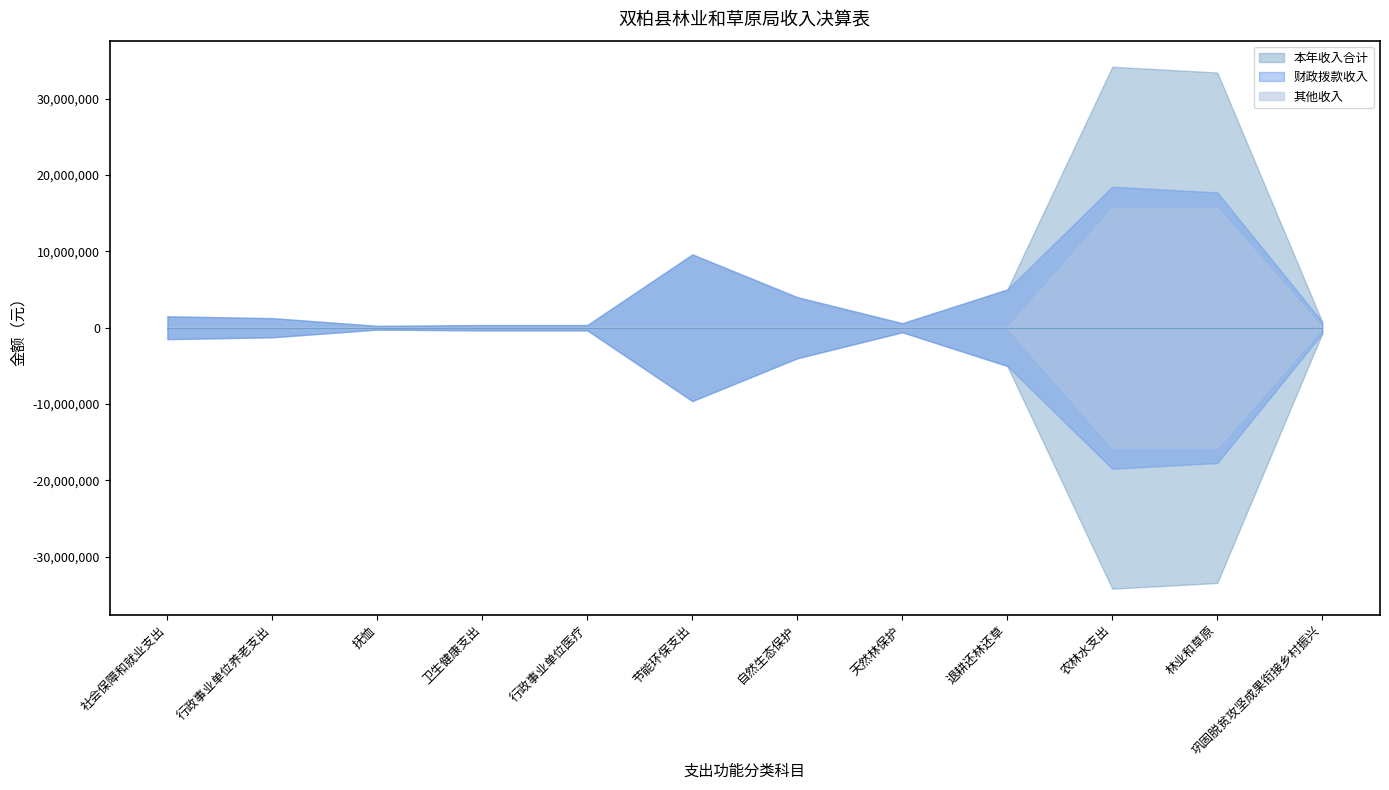

Does the chart display data point markers on the line(s)?

No